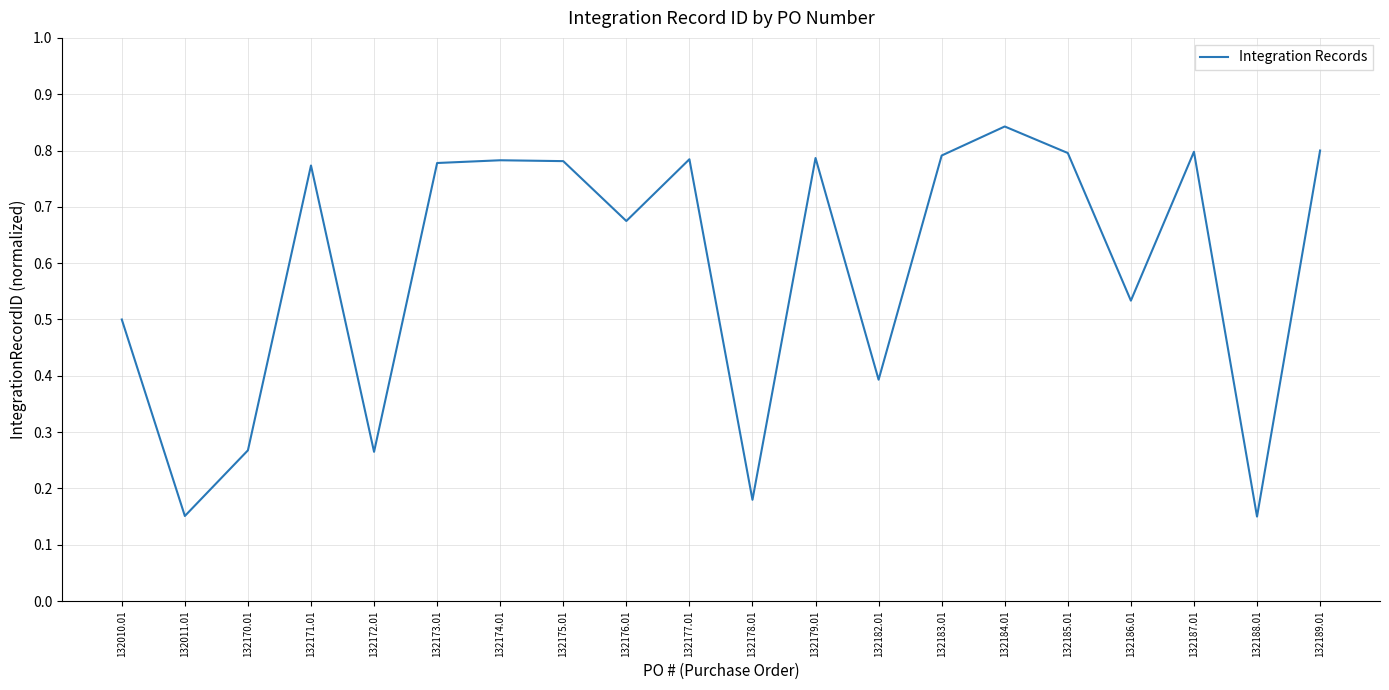

True or false: there are more than 0 points higher than both neighbors.

True